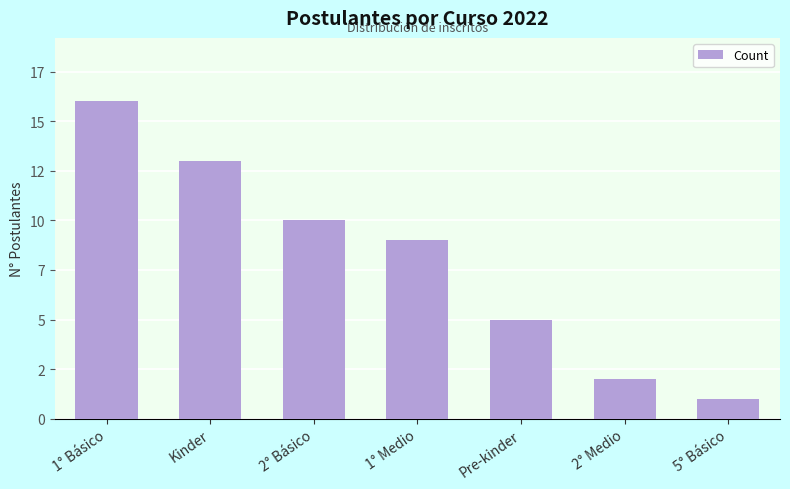

What is the label of the 7th bar from the left?

5° Básico